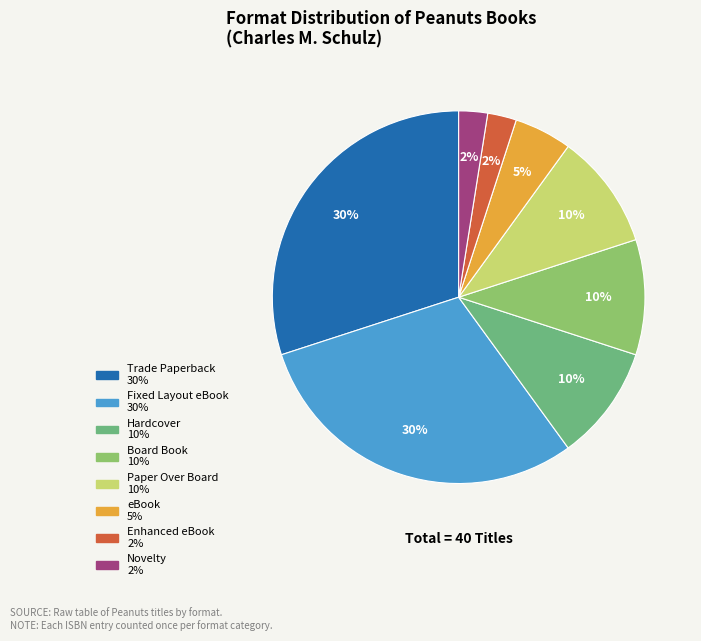

What percentage is the Hardcover slice, to the nearest percent?

10%